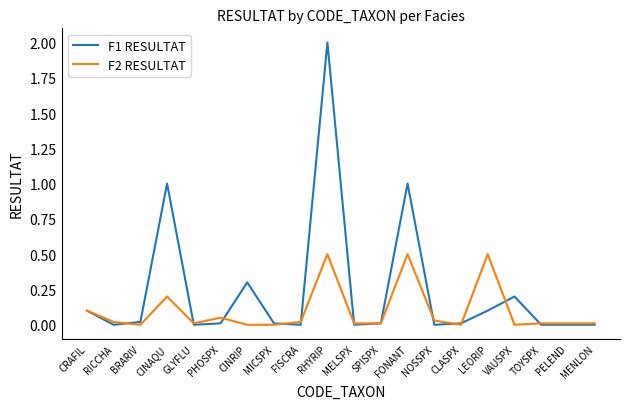

The value of F1 RESULTAT at RICCHA is 0.0. True or false?

True